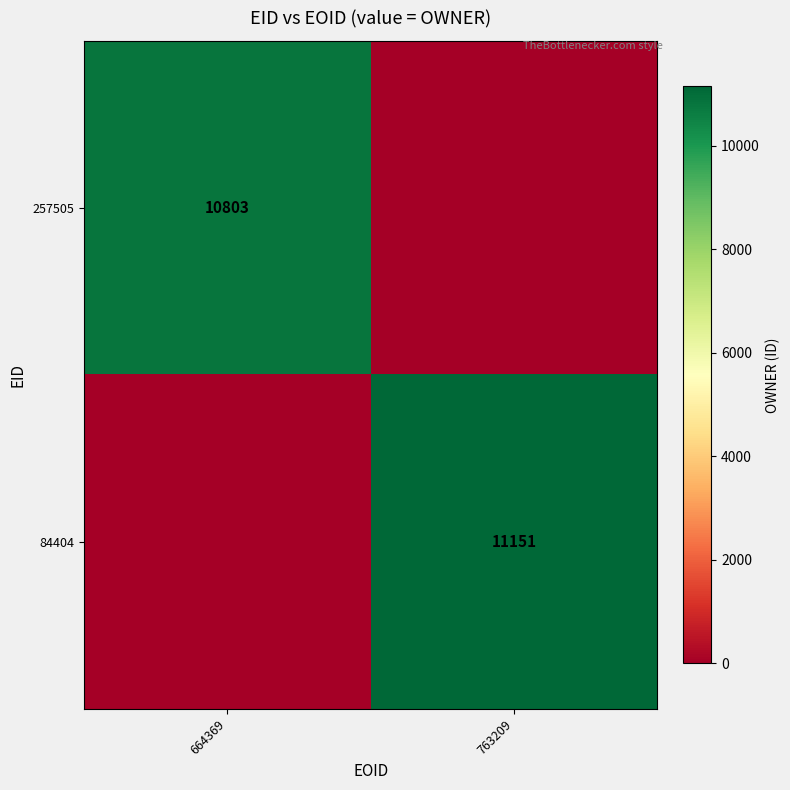

Is the value of 257505 at 664369 greater than the value of 84404 at 763209?

No